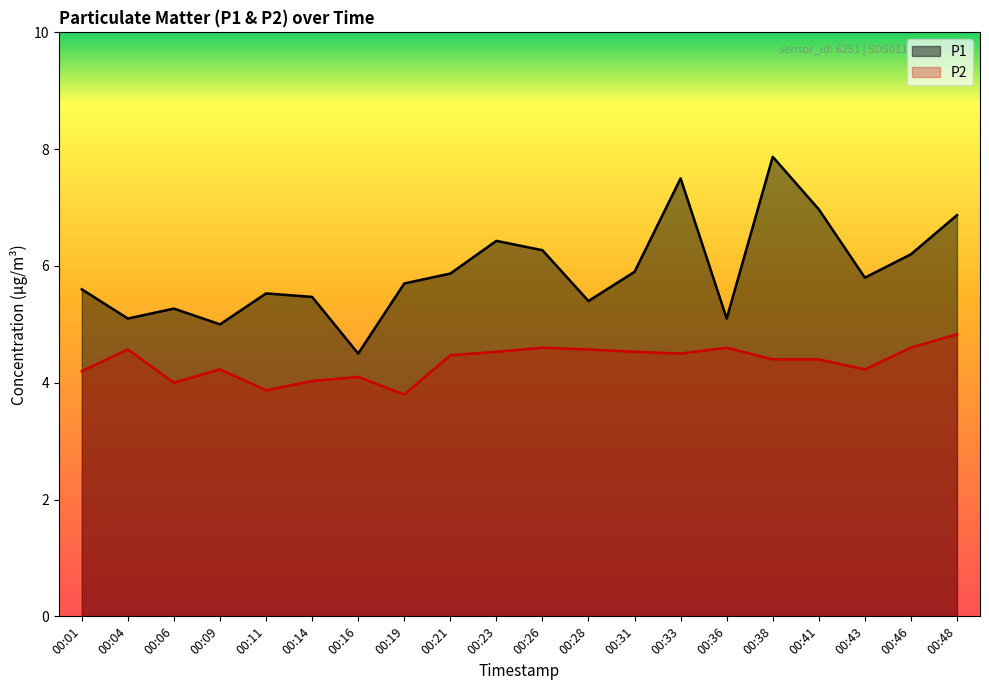

What is the minimum value shown in the chart?

3.8